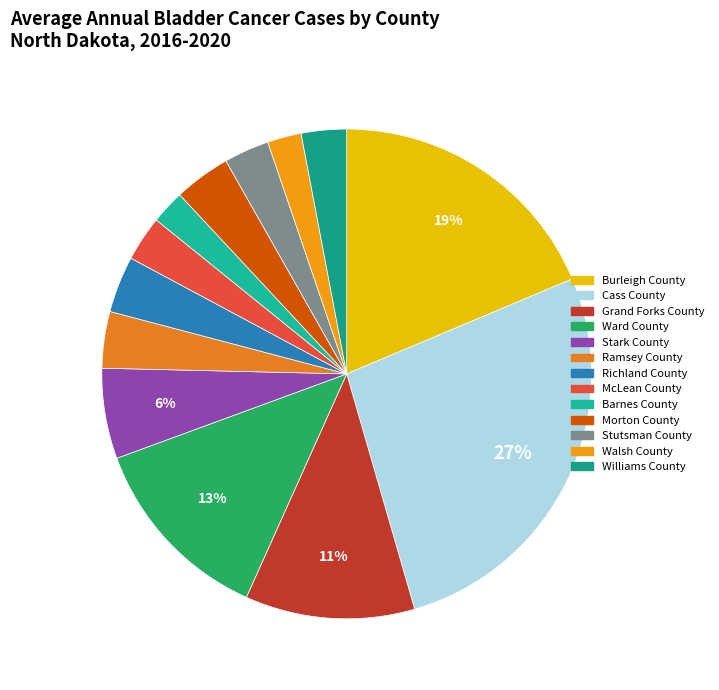

How many slices are in this pie chart?

13